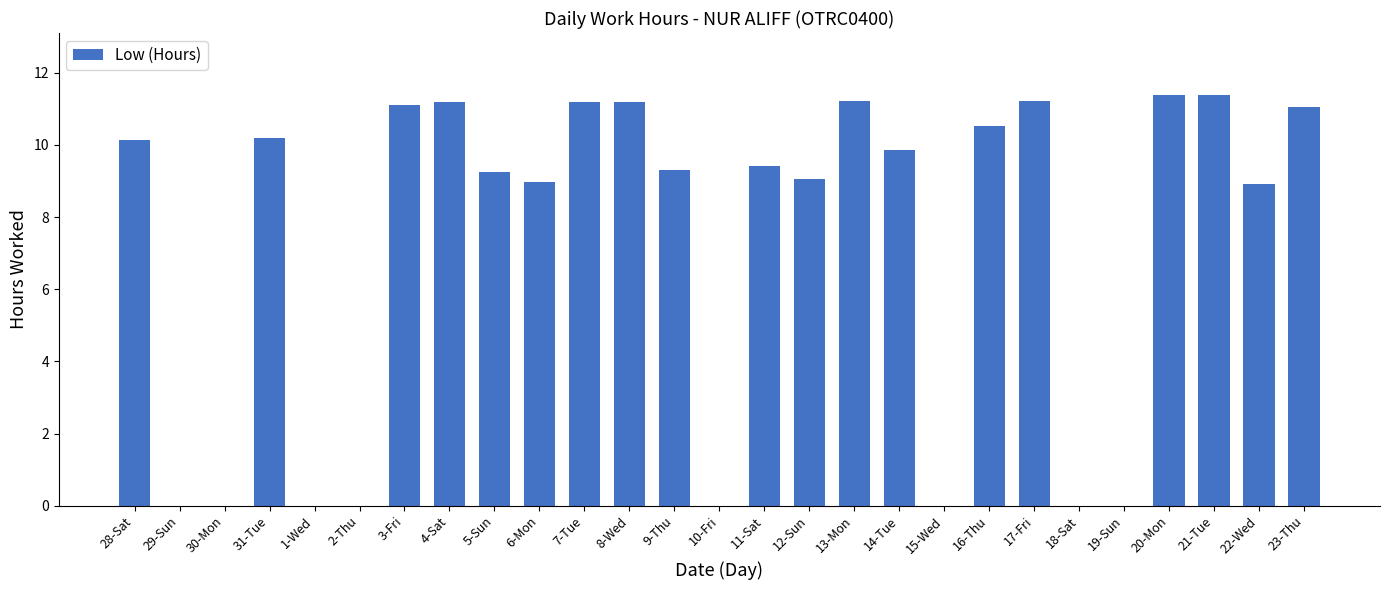

The chart shows a value of 0.0 at 1-Wed. True or false?

True